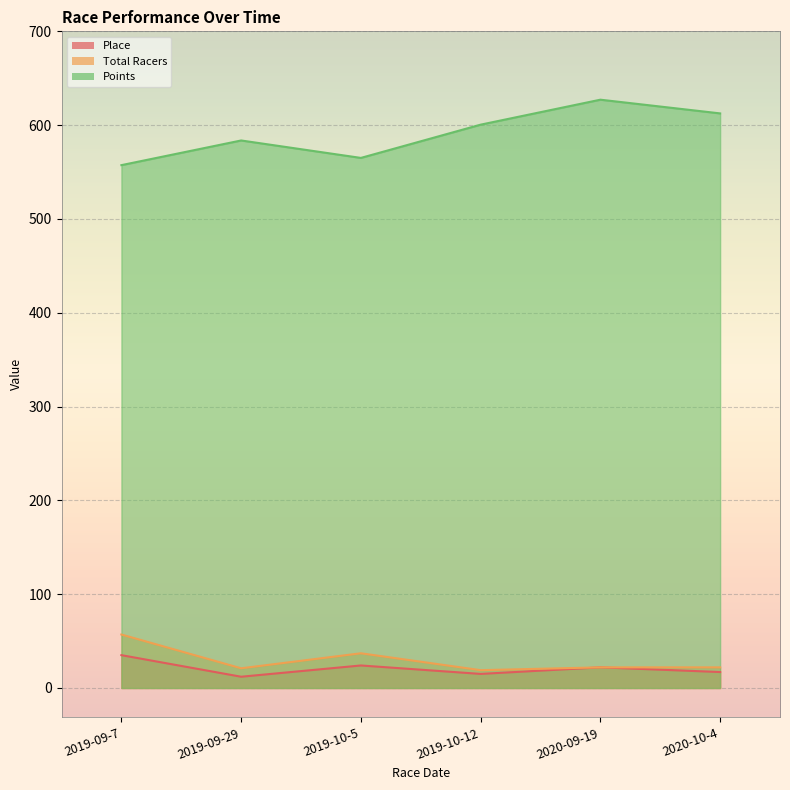

Which series changed the most between 2019-09-29 and 2019-10-5?

Points